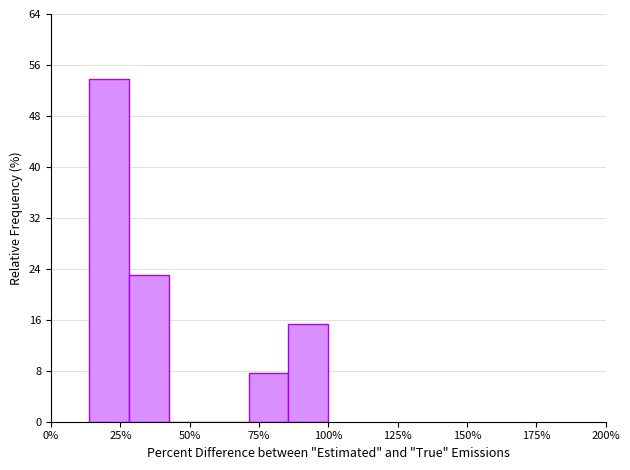

Read against the x-axis, roughly where is the centre of the tallest bar?

20